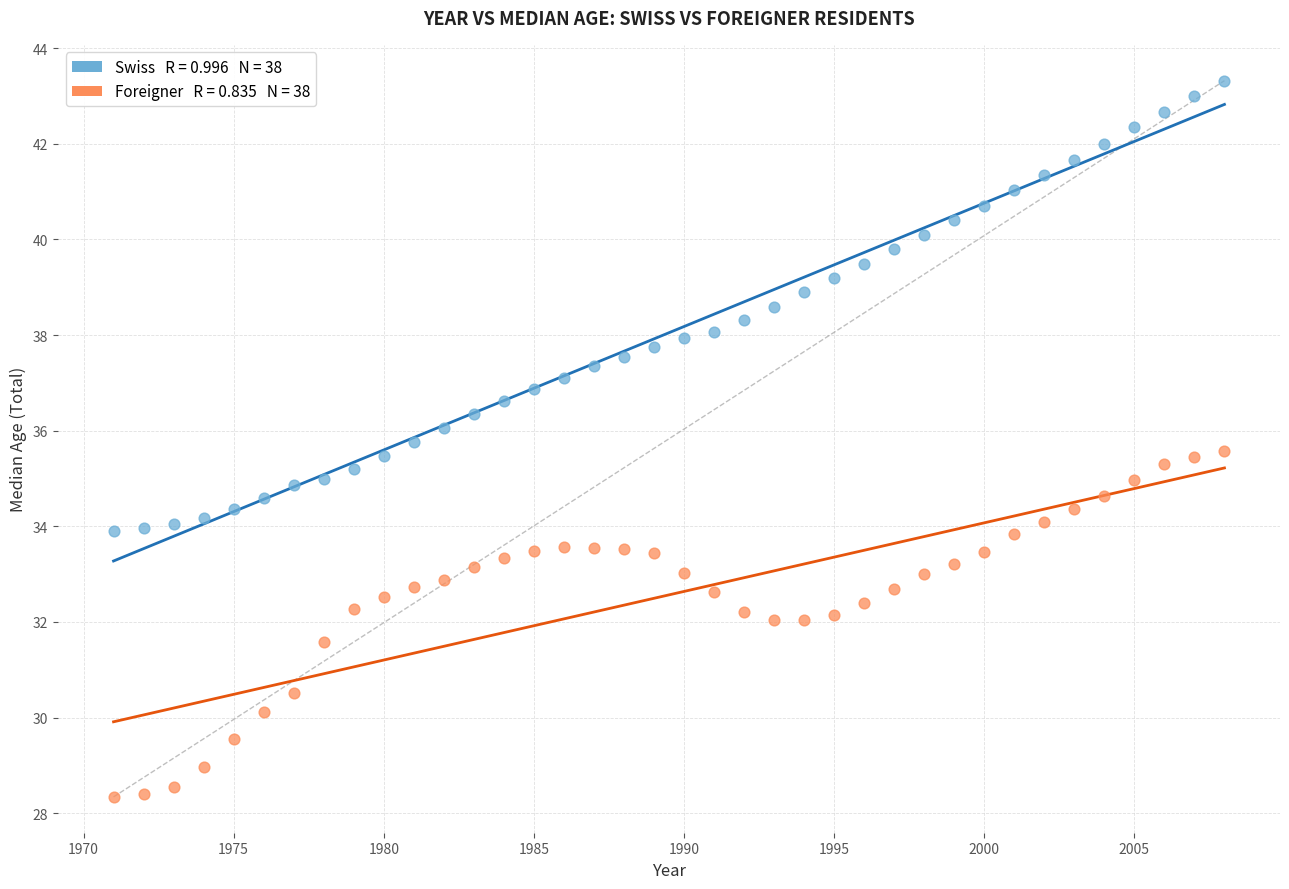

Across all data points, what is the range of X values (max minus min)?

37.0